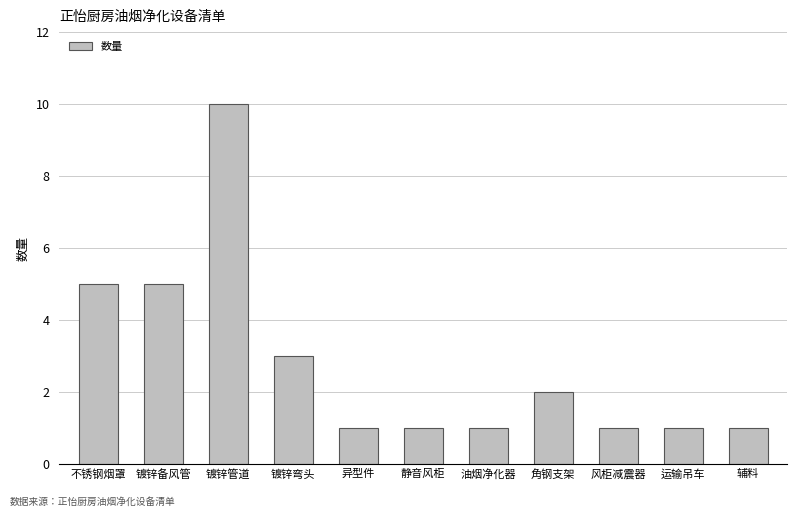

What is the sum of all values?

31